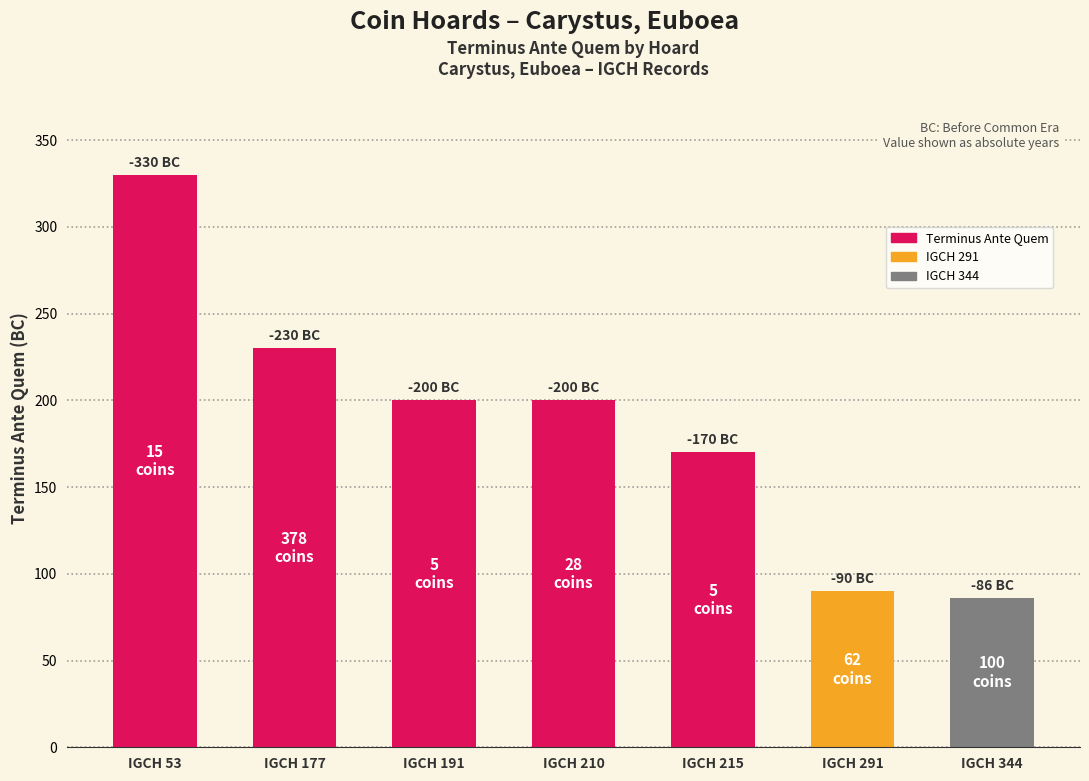

What is the sum of the values at IGCH 210 and IGCH 177?

430